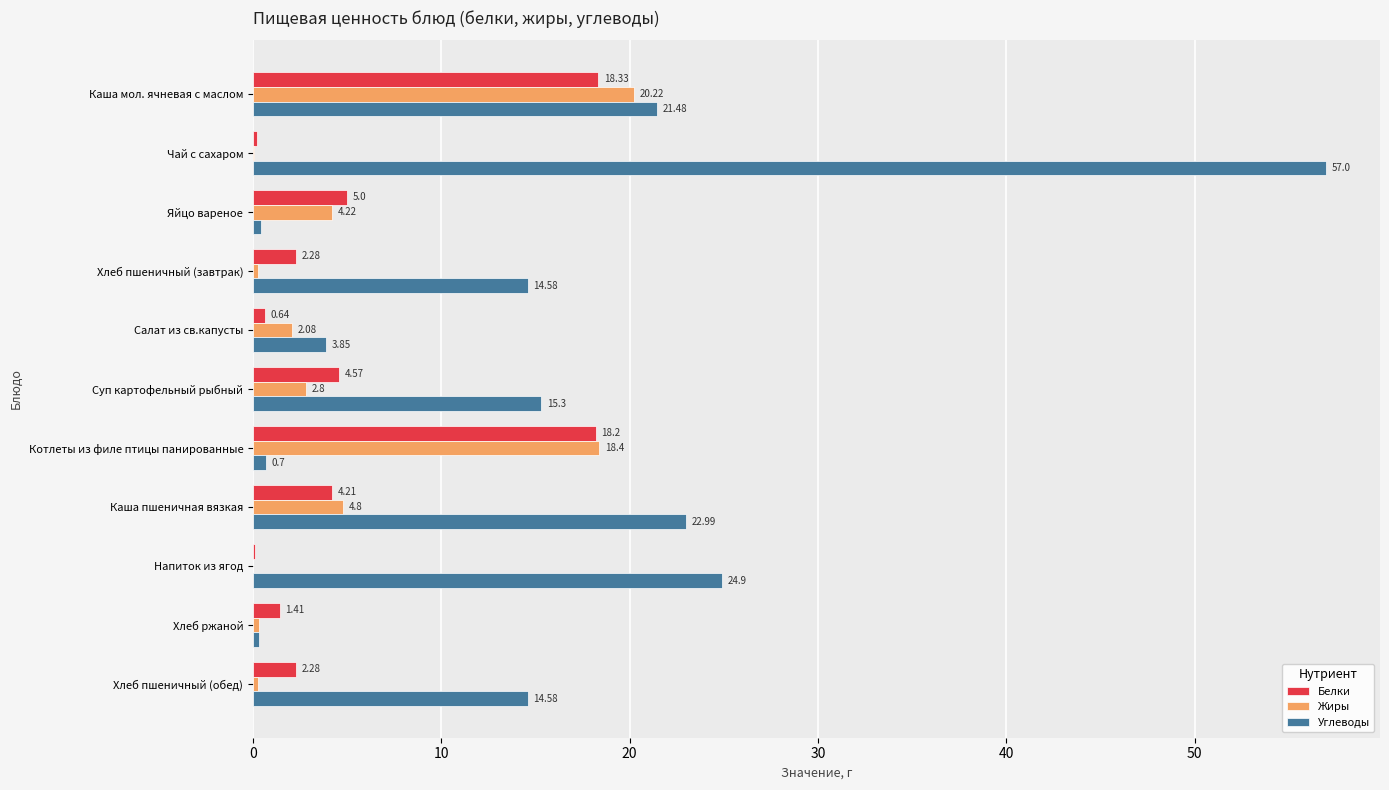

Which series changed the most between Котлеты из филе птицы панированные and Хлеб пшеничный (обед)?

Жиры